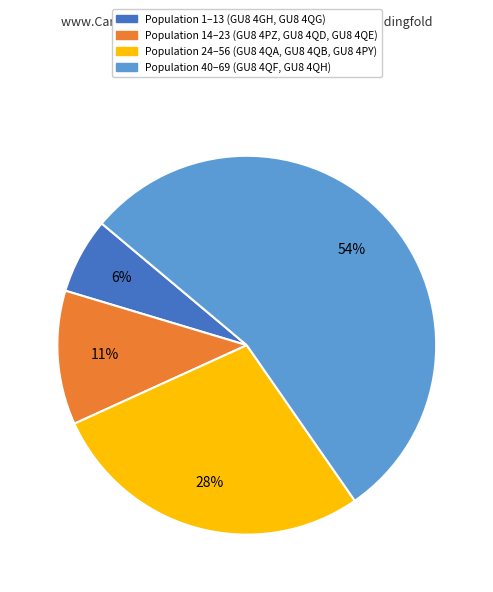

To the nearest percent, what is the difference between the largest and smallest slice percentages?

48%